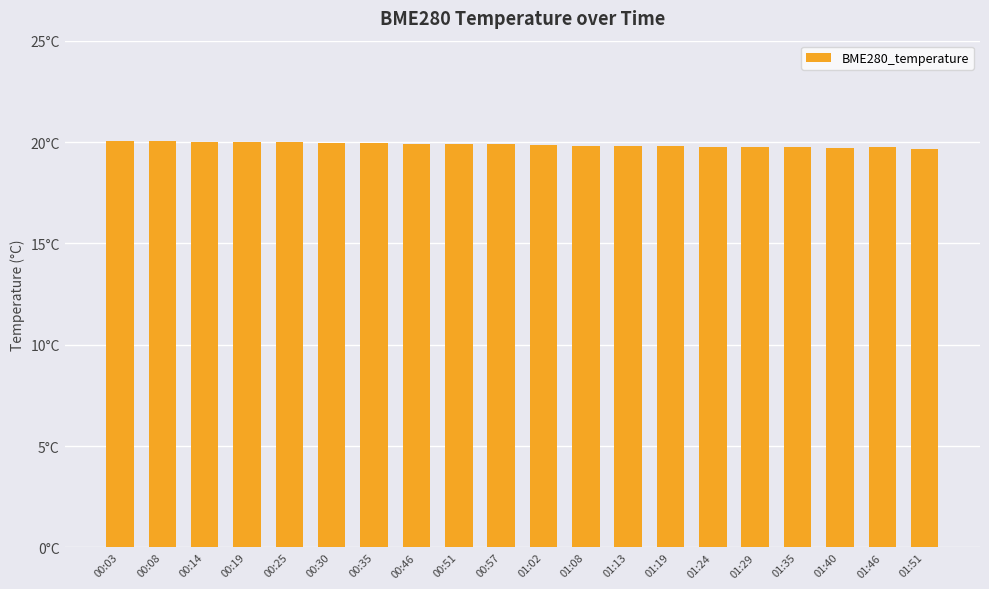

What is the average value?

19.9